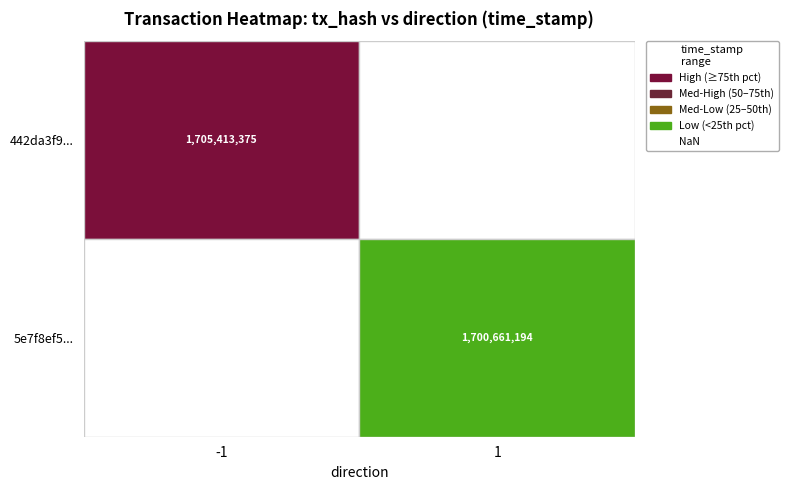

Rank the series by their average value, from highest to lowest.

442da3f97357120c89586666a79ca9d3a940ad6, 5e7f8ef51602734718513c693c1a54690c0350b